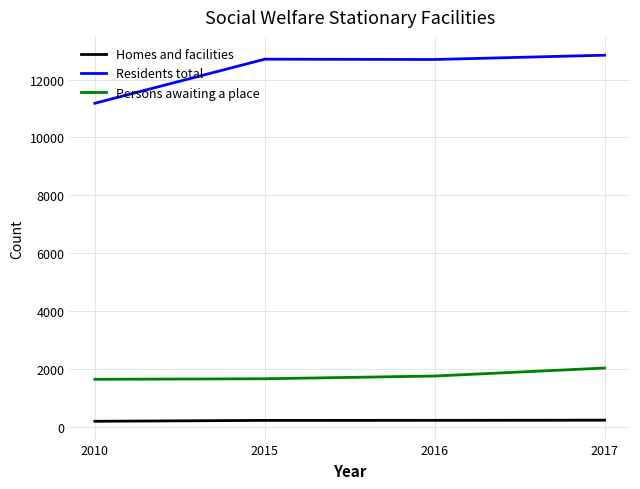

True or false: Residents total and Homes and facilities intersect in this chart.

False